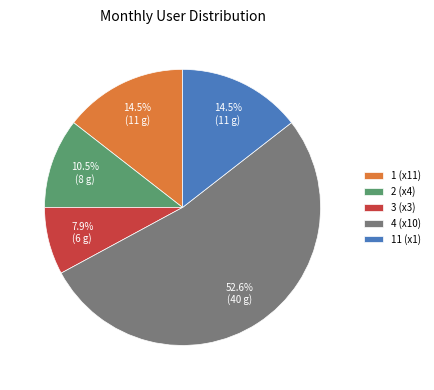

Which slice is the smallest?

3 (x3)